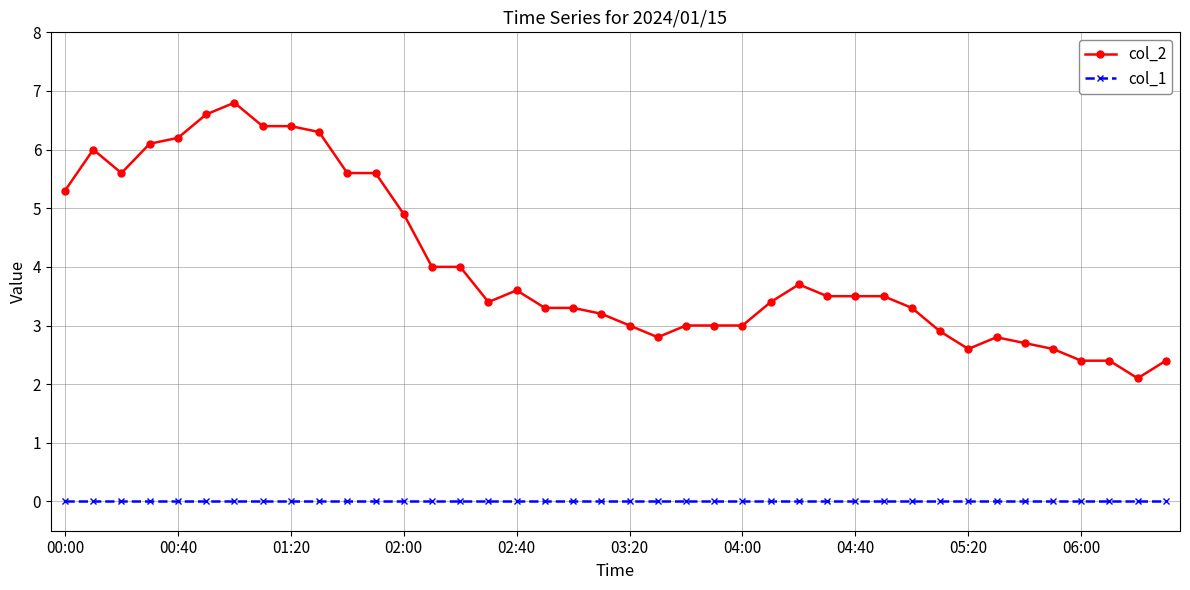

What is the average value of the col_2 series?

4.0